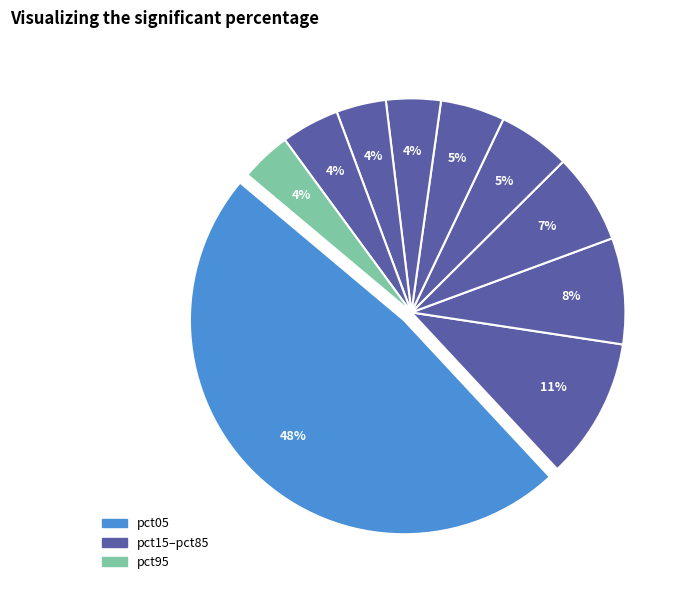

Which slice is the largest?

pct05